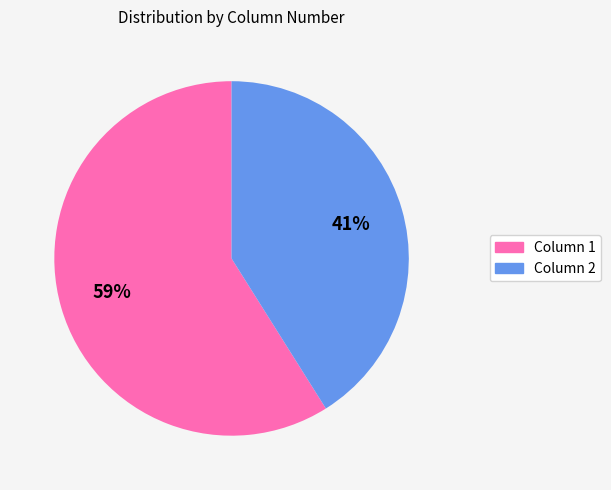

To the nearest percent, what is the difference between the largest and smallest slice percentages?

18%